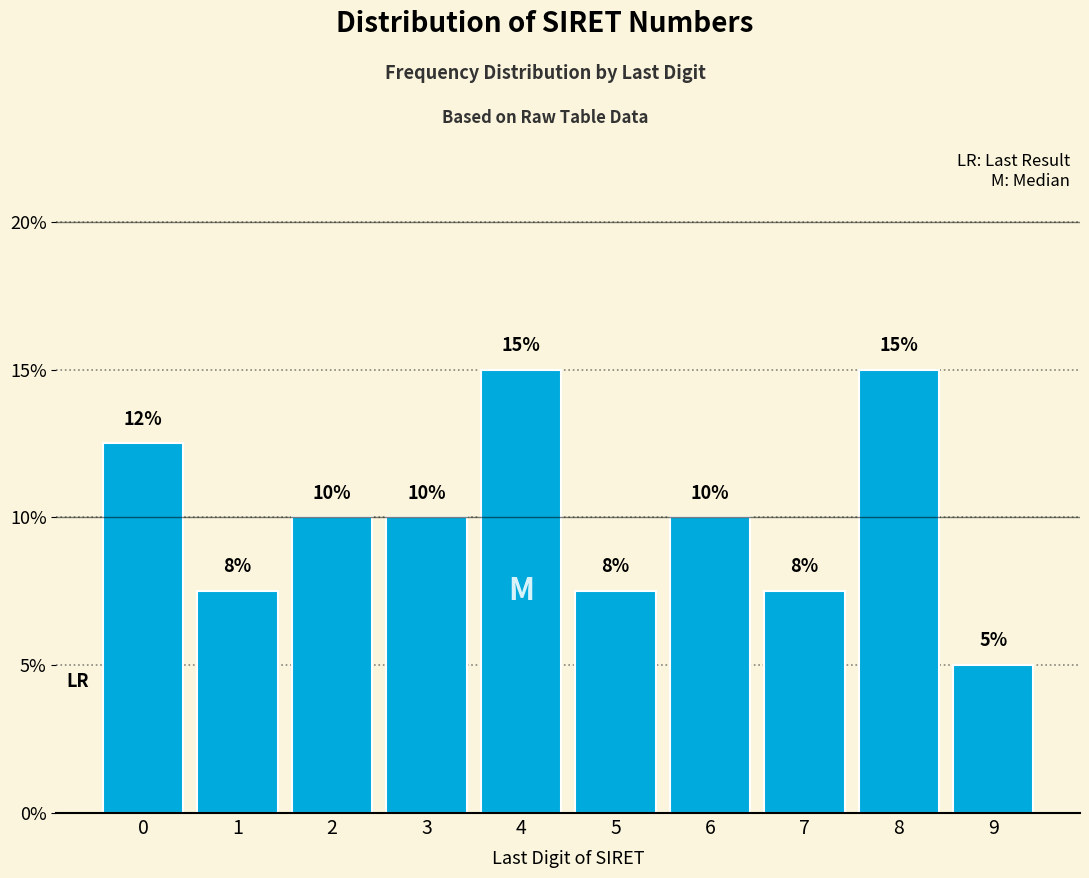

What is the sum of the values at 4 and 9?

20.0